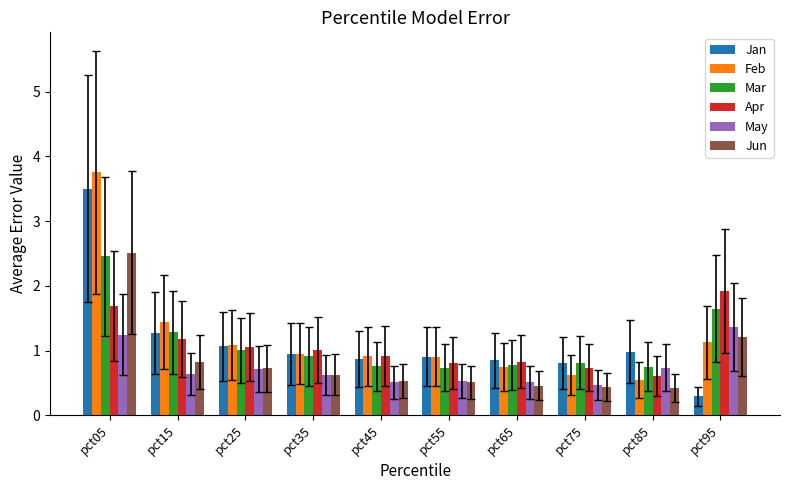

Is it true that Mar equals 0.8 at pct85?

True